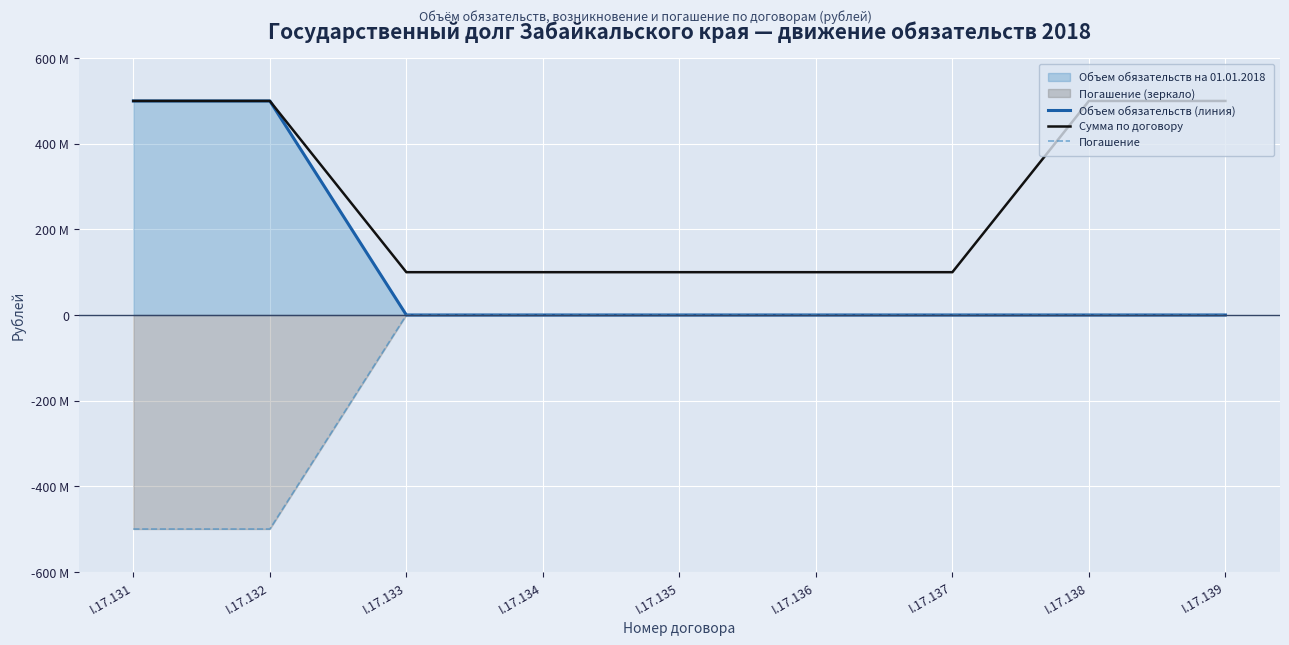

Reading left to right, what are all the values shown in this chart?

Объем обязательств (линия): 500000000	500000000	0	0	0	0	0	0	0
Сумма по договору: 500000000	500000000	100000000	100000000	100000000	100000000	100000000	500000000	500000000
Погашение: -500000000	-500000000	0	0	0	0	0	0	0